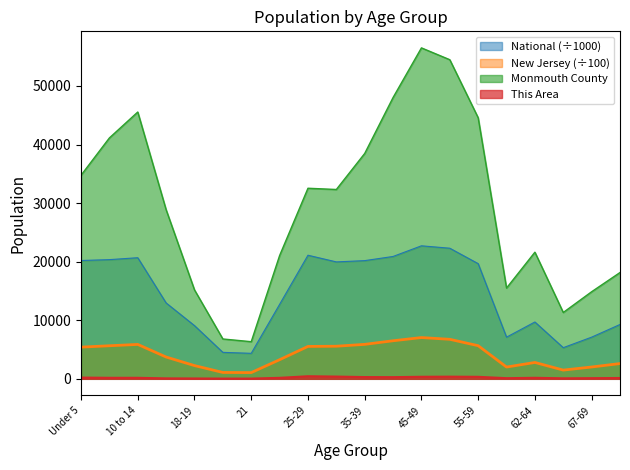

Reading left to right, list all the values displayed in this chart.

This Area: 212.0	174.0	172.0	77.0	60.0	40.0	40.0	169.0	440.0	384.0	300.0	286.0	349.0	369.0	343.0	109.0	174.0	86.0	112.0	140.0
Monmouth County: 34755.0	41128.0	45551.0	28865.0	15179.0	6803.0	6340.0	21042.0	32536.0	32324.0	38474.0	48025.0	56500.0	54479.0	44570.0	15499.0	21619.0	11326.0	14868.0	18148.0
New Jersey: 5410.2	5647.5	5873.4	3721.1	2259.9	1087.6	1062.2	3262.6	5531.4	5566.6	5883.8	6499.2	7045.2	6746.8	5656.2	2010.8	2794.6	1490.3	2019.4	2604.6
National: 20201.4	20348.7	20677.2	12954.3	9086.1	4519.1	4354.3	12712.6	21101.8	19962.1	20179.6	20891.0	22708.6	22298.1	19664.8	7113.7	9704.2	5319.9	7115.4	9278.2